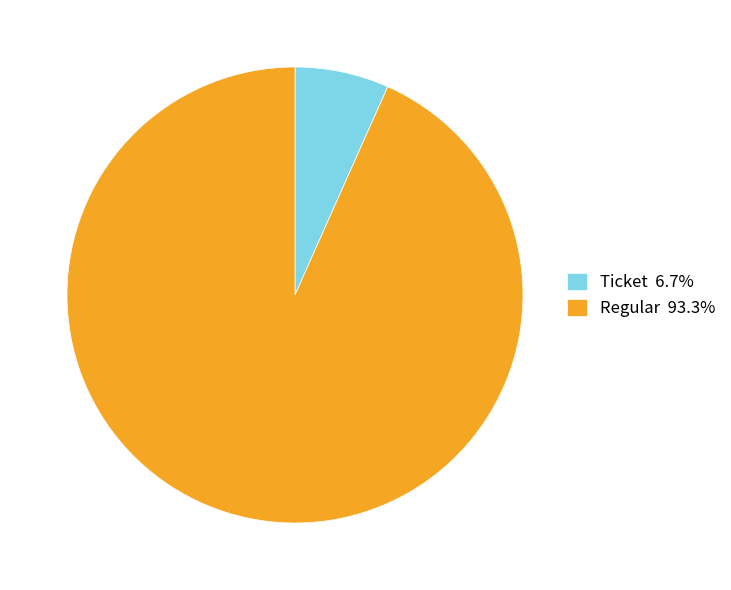

Is Regular 93.3% the majority of the pie?

Yes